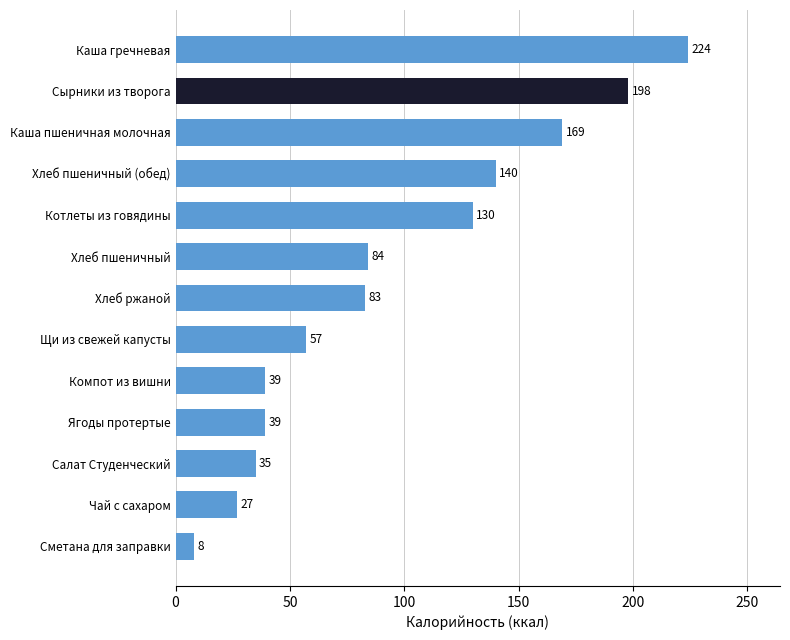

The chart shows a value of 224 at Каша гречневая. True or false?

True